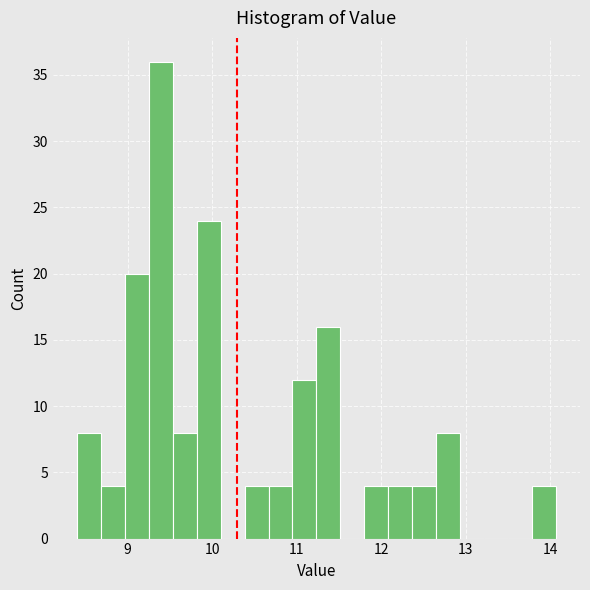

Read against the x-axis, roughly where is the centre of the tallest bar?

9.4